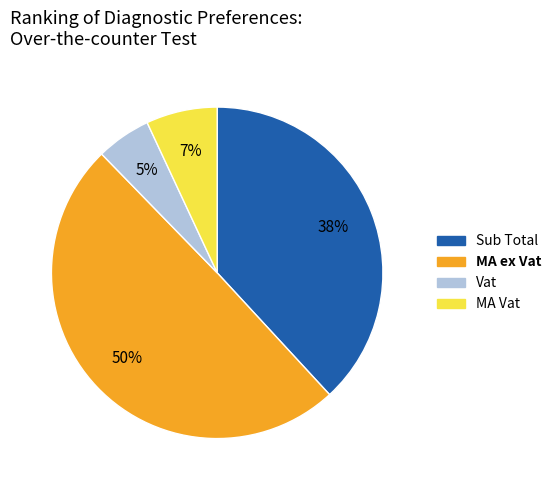

To the nearest percent, what portion does Vat represent?

5%